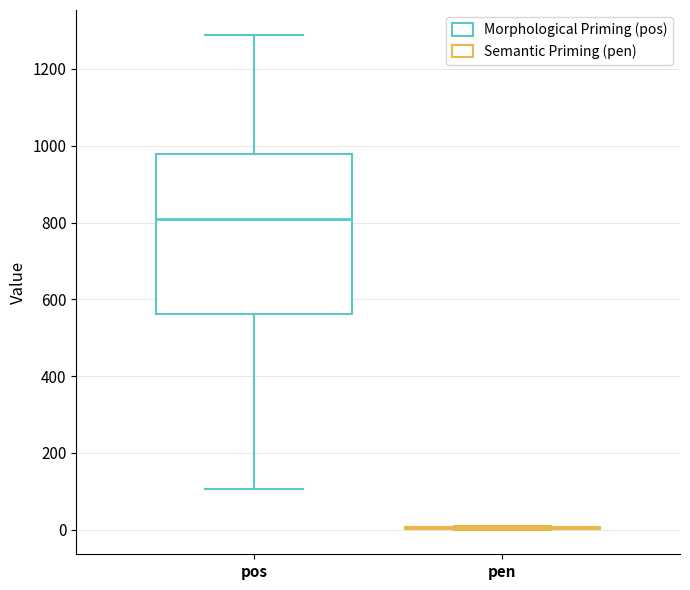

Where does the lower whisker of the box for pos end on the y-axis? The values are not printed on the chart, so give them approximately, as read against the axis.

100